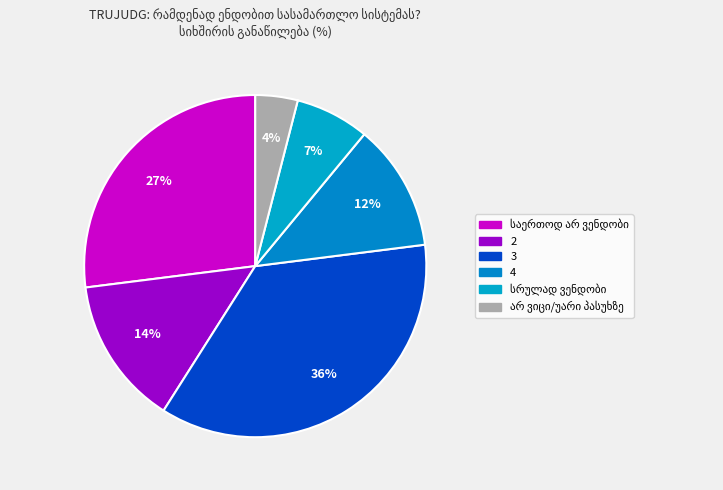

What percentage do საერთოდ არ ვენდობი and 4 together represent?

39.0%